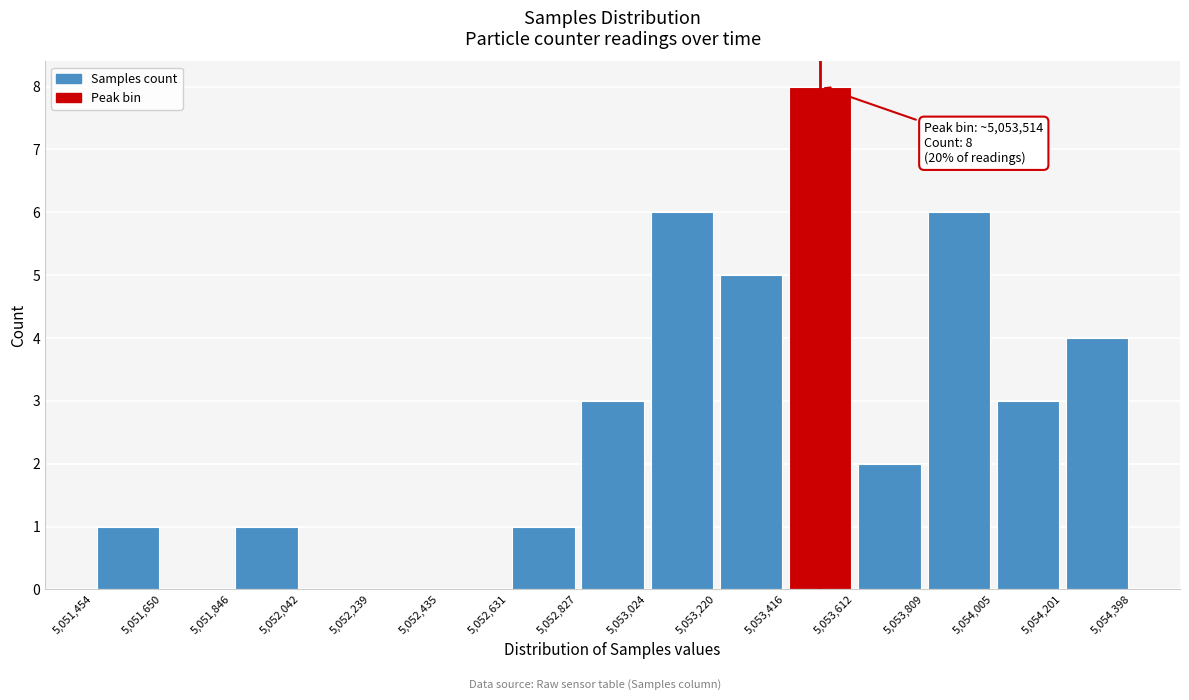

Which range on the x-axis has the tallest bar?

5,053,416 to 5,053,612